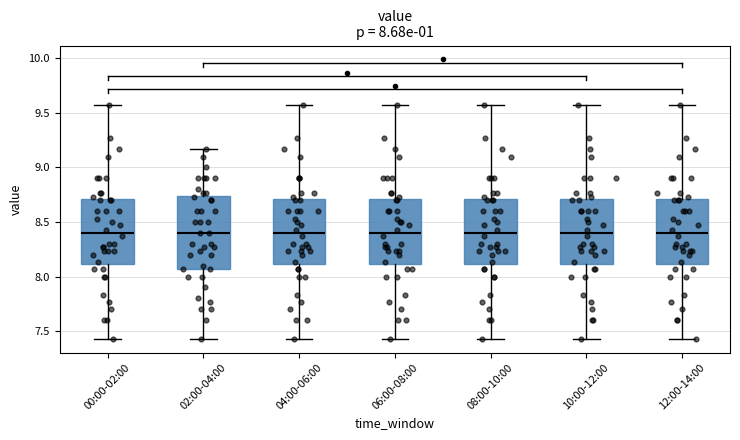

Comparing the boxes themselves (not the whiskers), which one is the tallest?

02:00-04:00